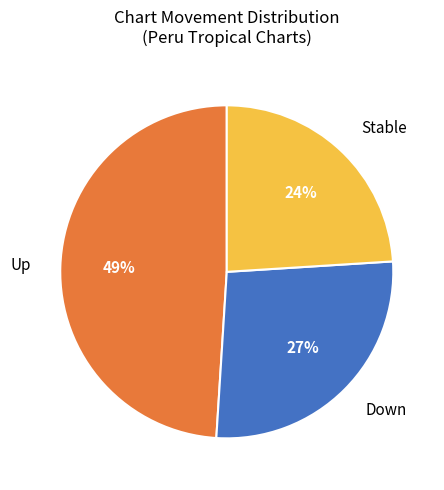

The Up slice represents 49% of the pie. True or false?

True